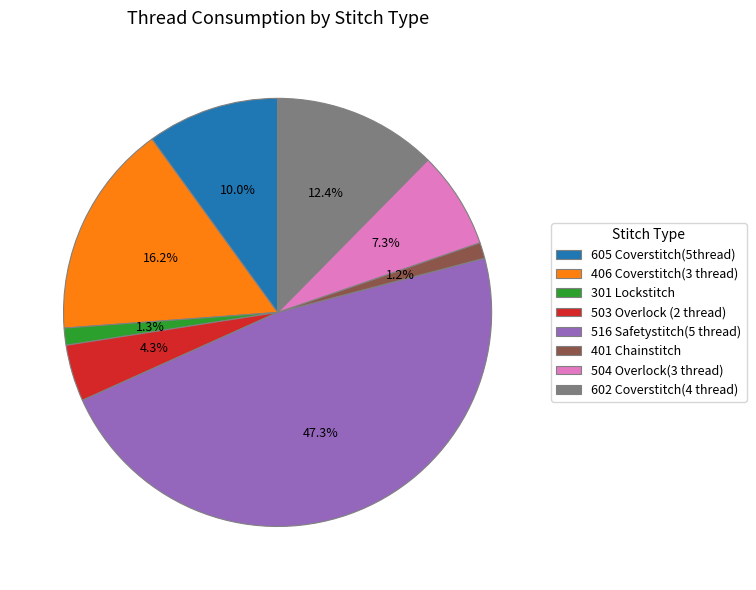

Combined, do 504 Overlock(3 thread) and 605 Coverstitch(5thread) account for over 50%?

No